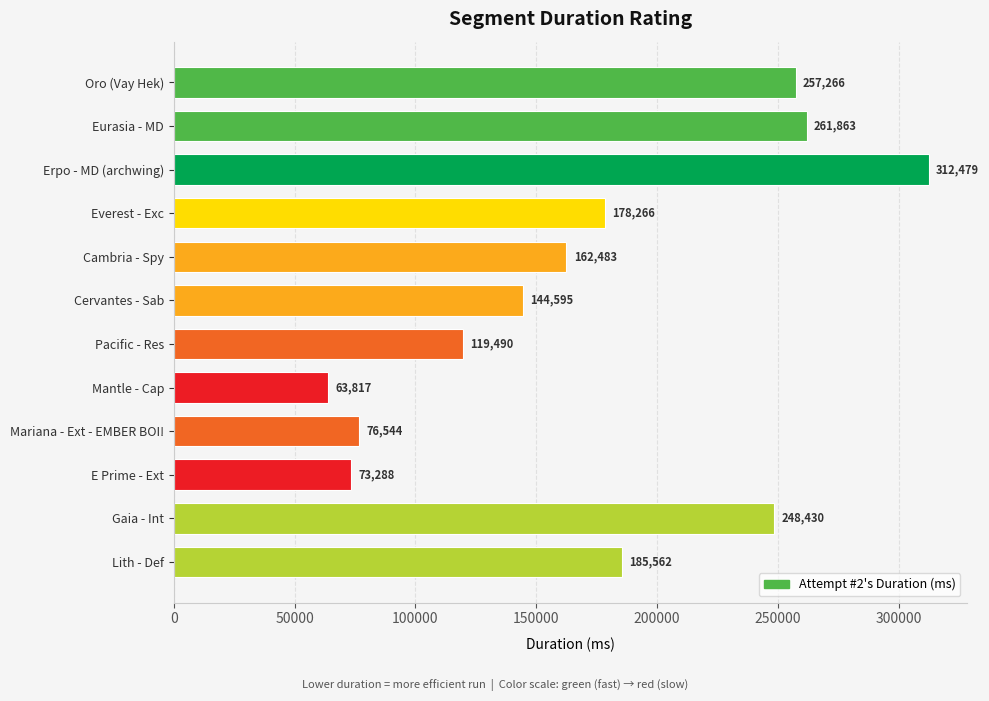

Where is the data nearest to the value 188148?

Lith - Def